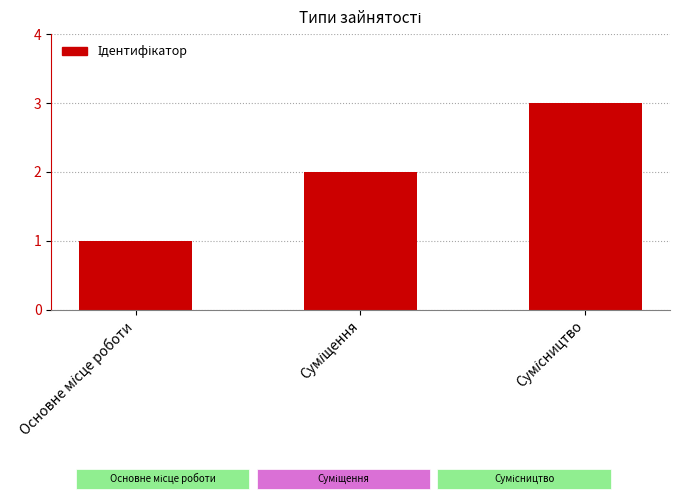

What is the maximum value shown in the chart?

3